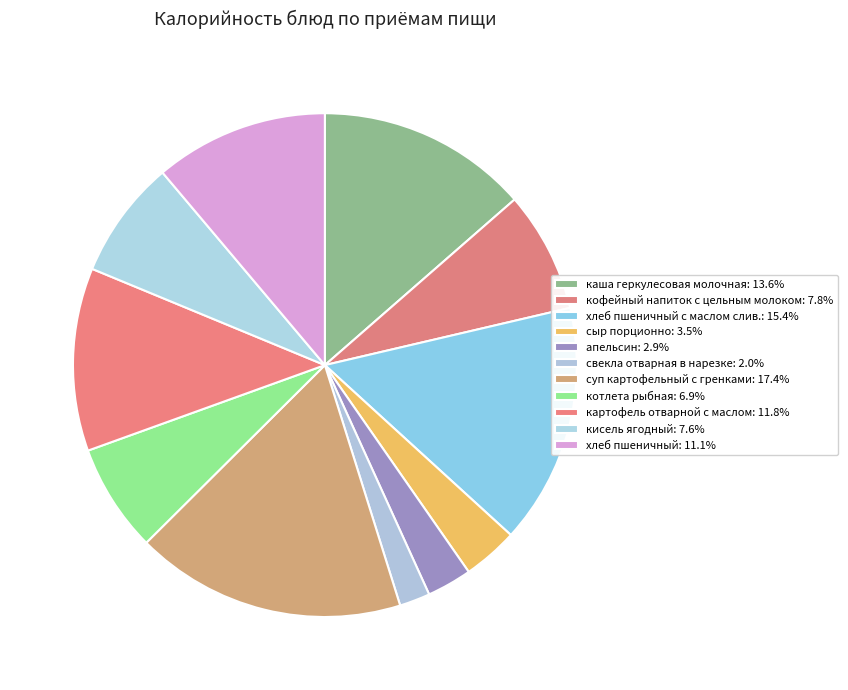

How many segments does this pie chart have?

11